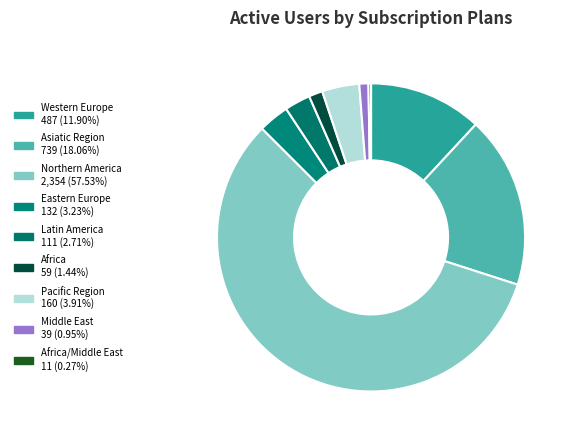

How many segments does this pie chart have?

9